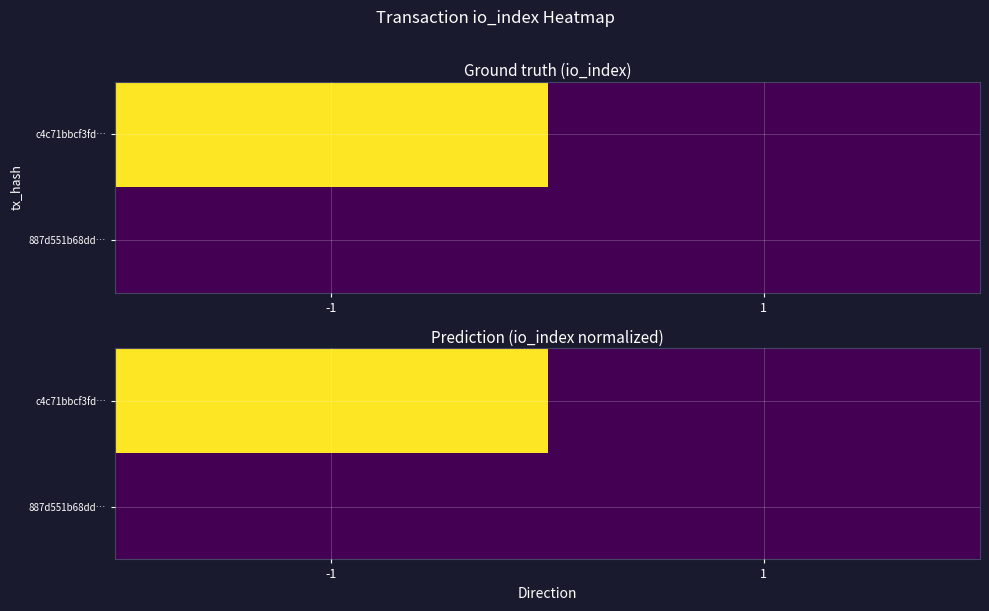

Count the 887d551b68dd… values in the range 0 to 1.

2